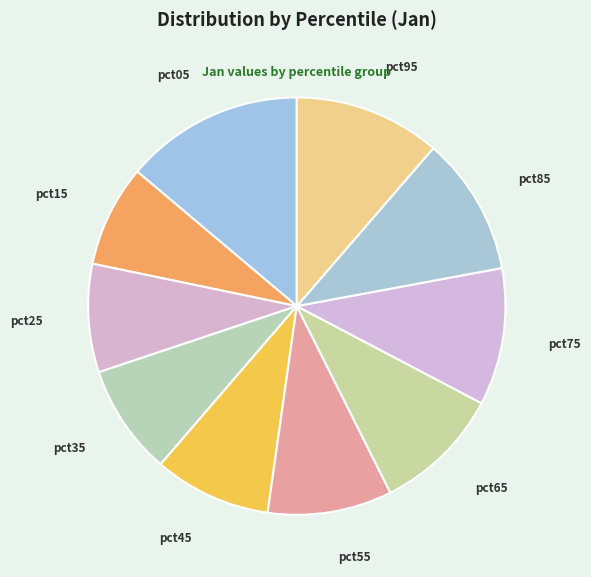

Is there a majority slice in this chart?

No